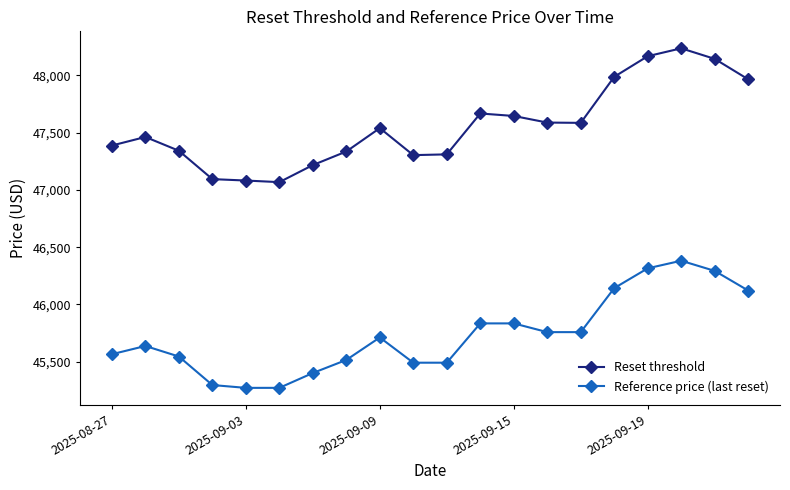

How many data points in Reset threshold are above 47539?

10